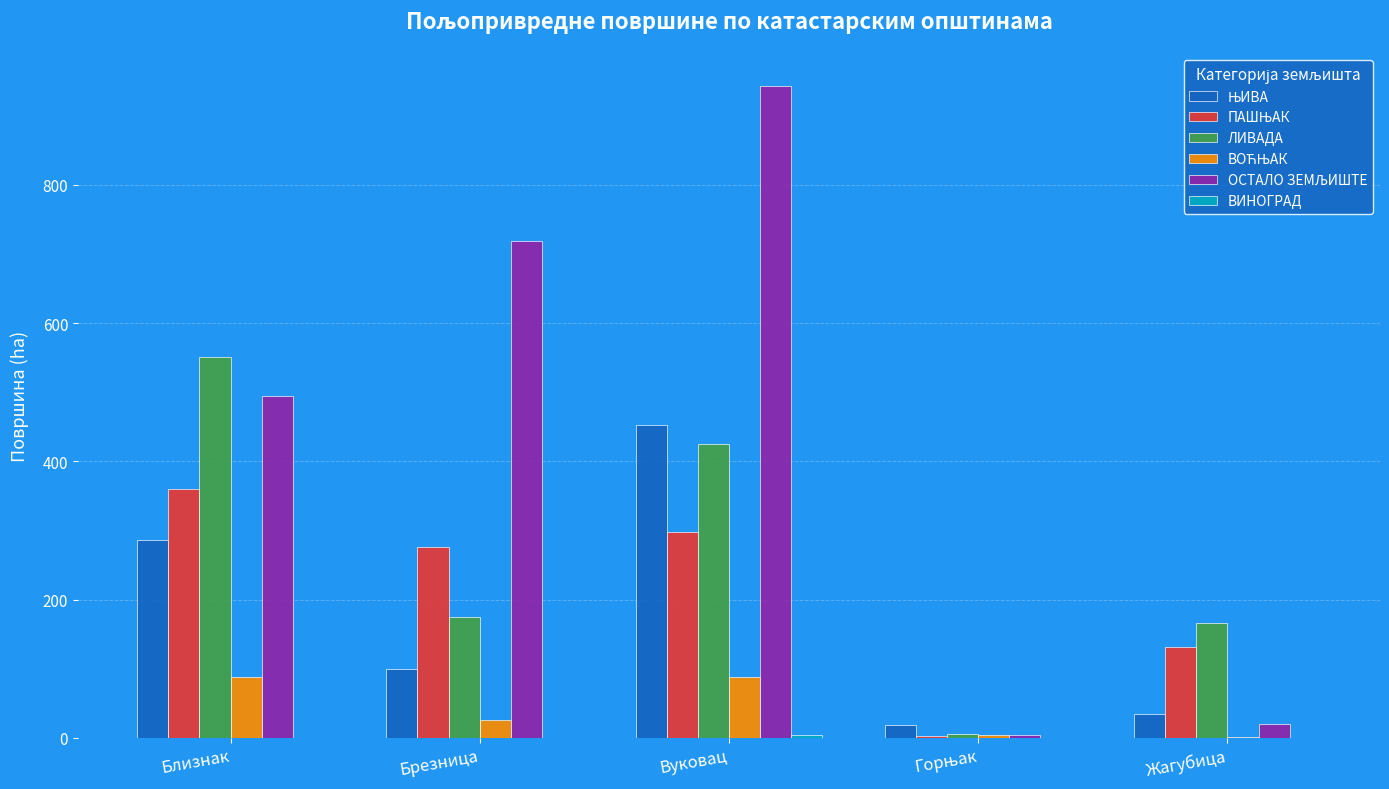

What is the maximum value for ЛИВАДА?

550.5